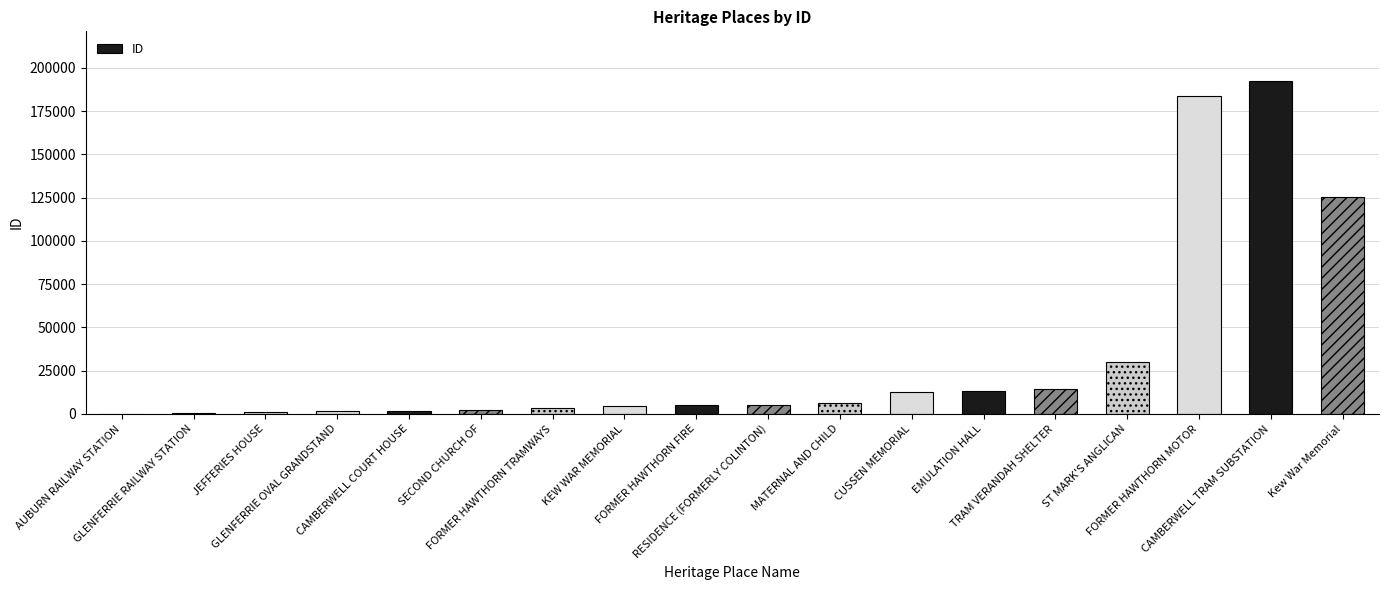

What is the greatest value displayed?

192286